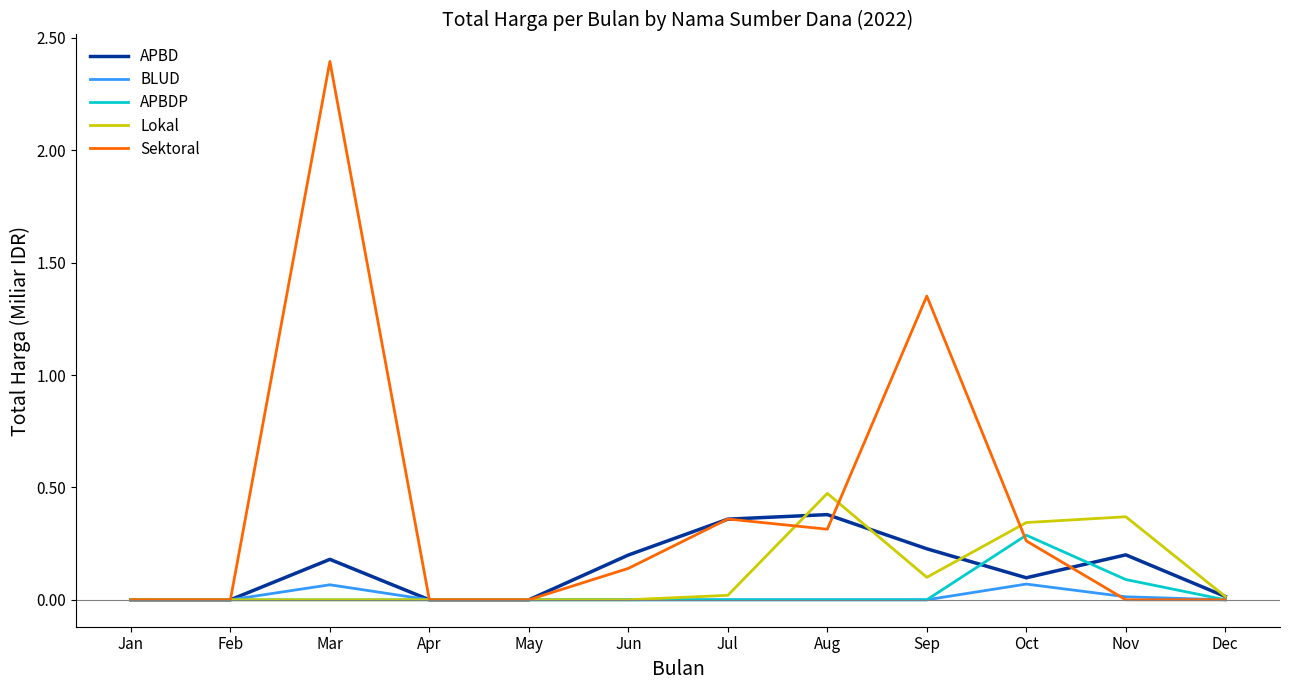

What is the maximum value shown in the chart?

2.4